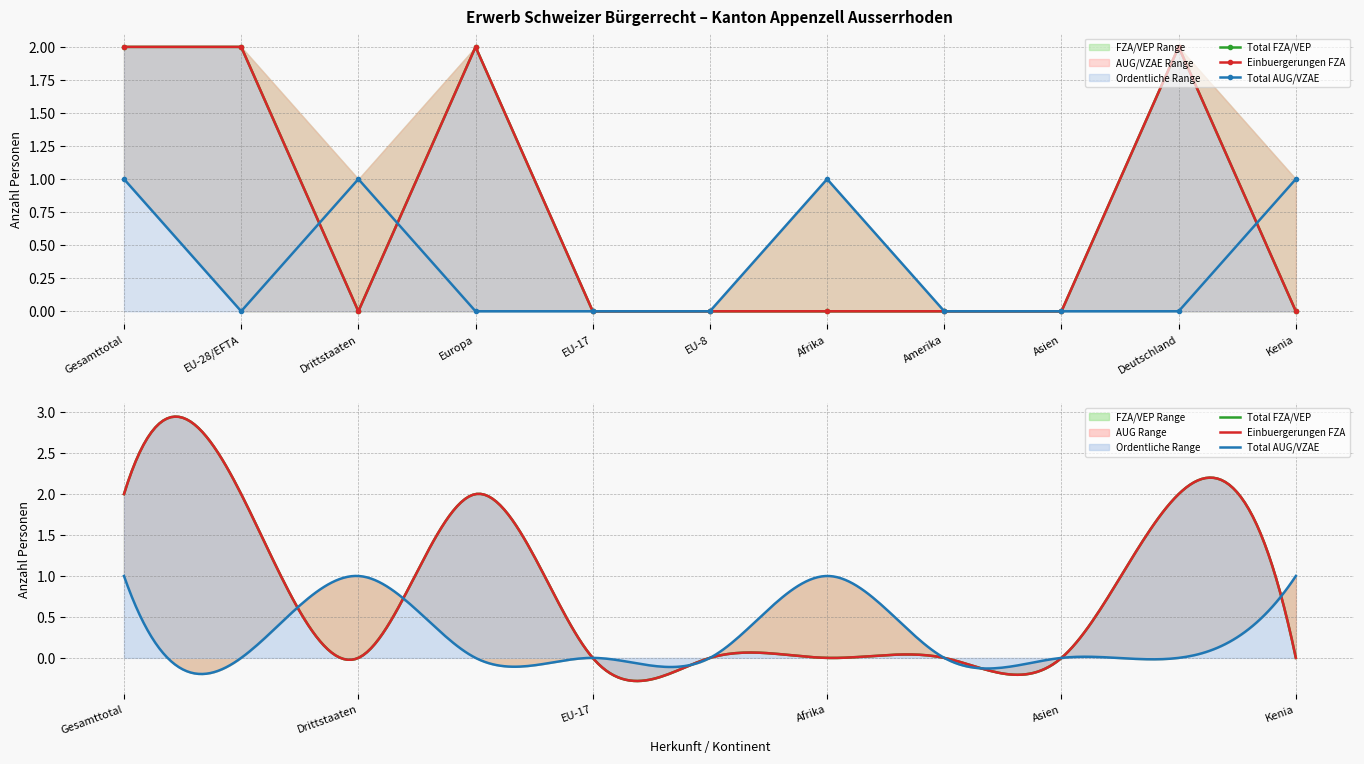

What is the label of the 3rd point from the right?

Asien